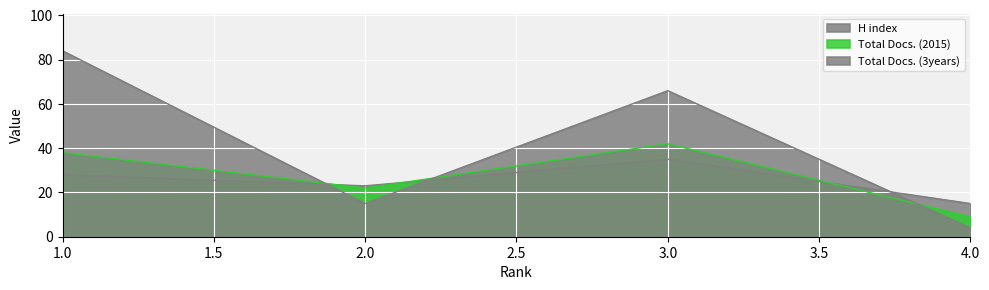

The H index series shows 28 at 1. True or false?

True